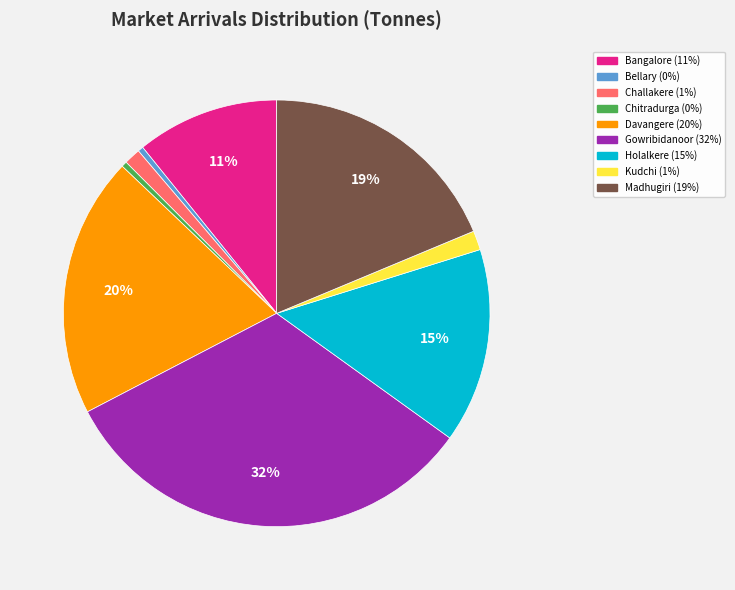

To the nearest percent, what is the difference between the largest and smallest slice percentages?

32%